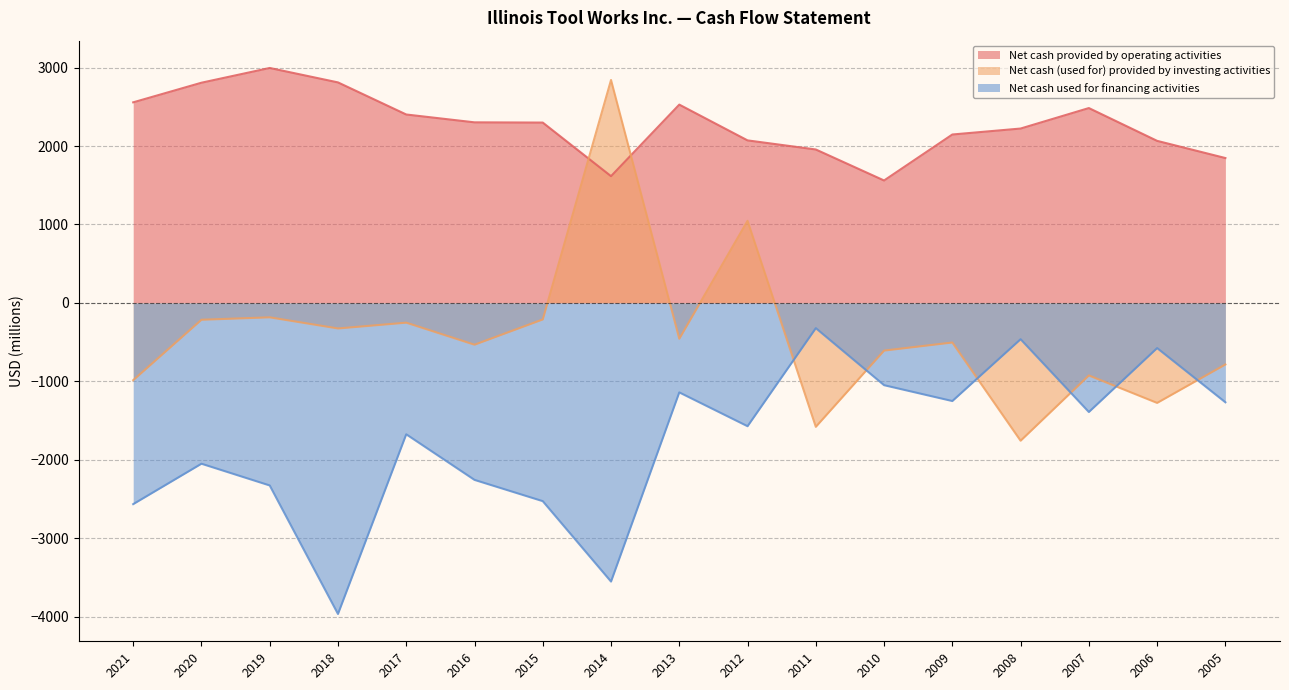

List the series in order of their overall mean, lowest first.

Net cash used for financing activities, Net cash (used for) provided by investing activities, Net cash provided by operating activities